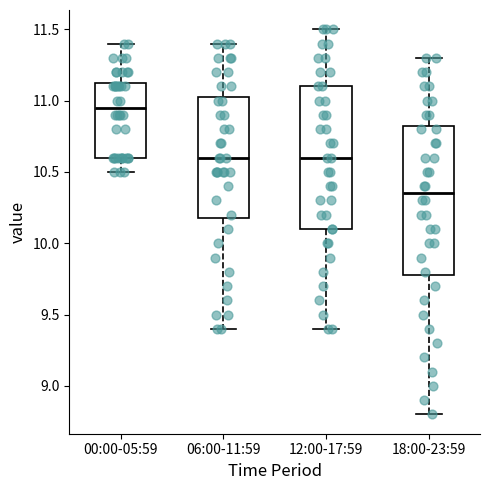

Which box's median line is the highest?

00:00-05:59